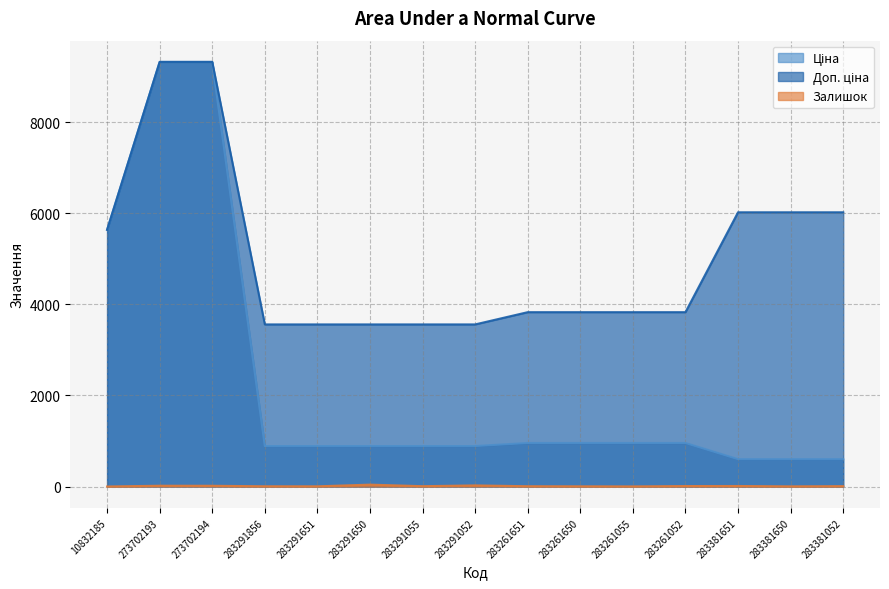

The Доп. ціна series shows 3559.7 at 283291055. True or false?

True